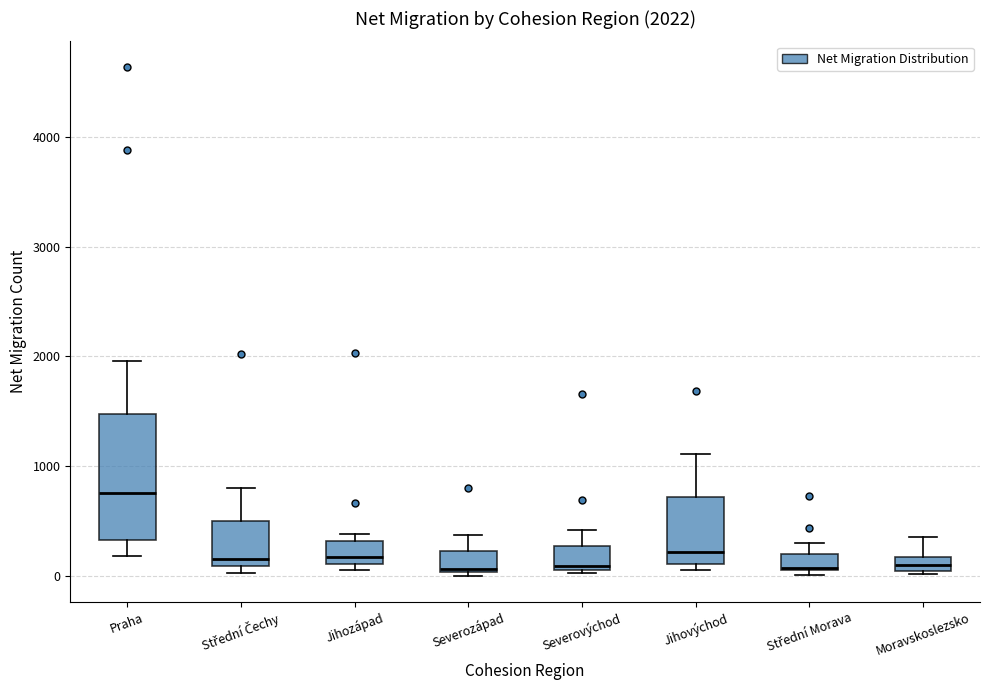

Which box is the tallest, from its lower edge to its upper edge?

Praha